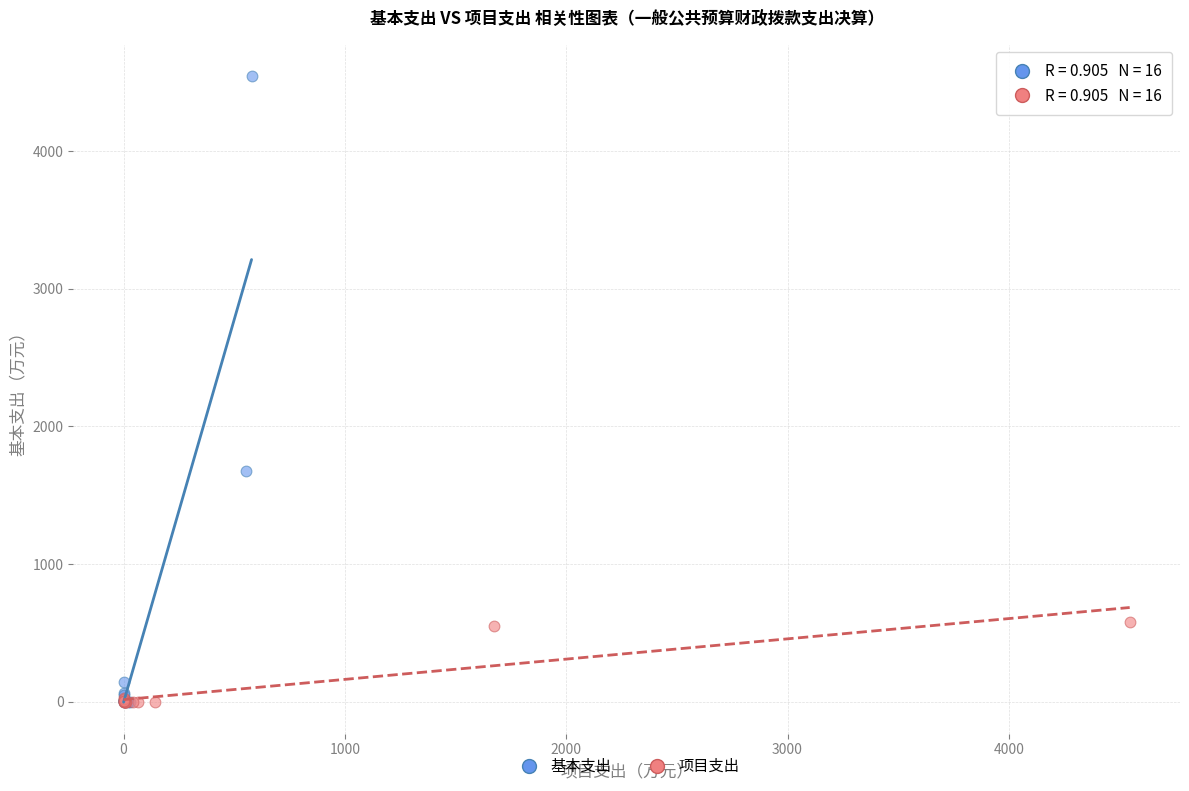

What are all the series names shown in the legend?

基本支出, 项目支出